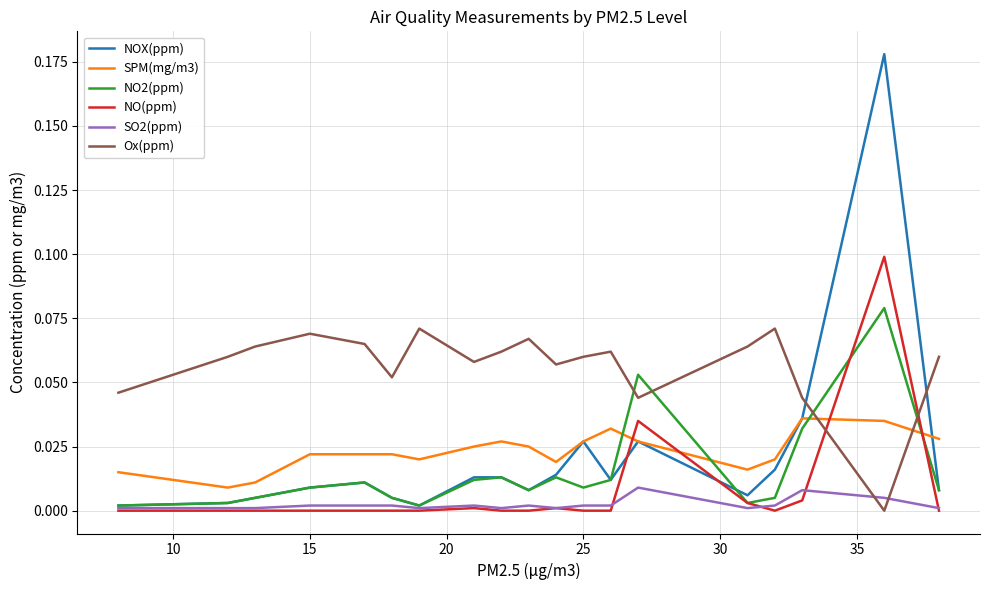

Which series has the largest range (max minus min)?

NOX(ppm)